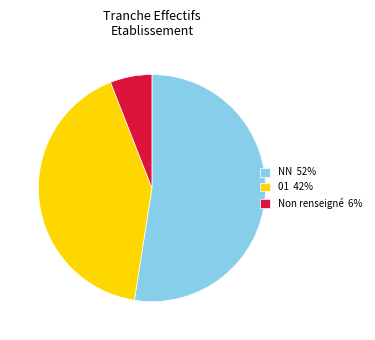

Between NN 52% and 01 42%, which is larger?

NN 52%